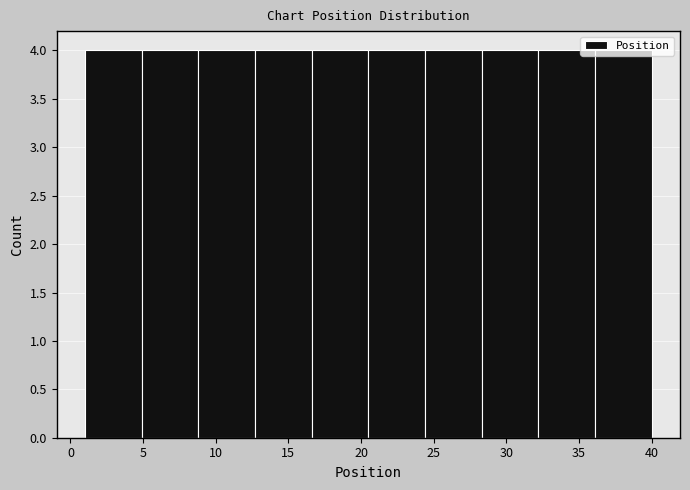

How tall is the bar that spans 20.5 to 24.4 on the x-axis? Neither the bar edges nor the heights are printed on the chart, so give them approximately, as read against the axes.

4